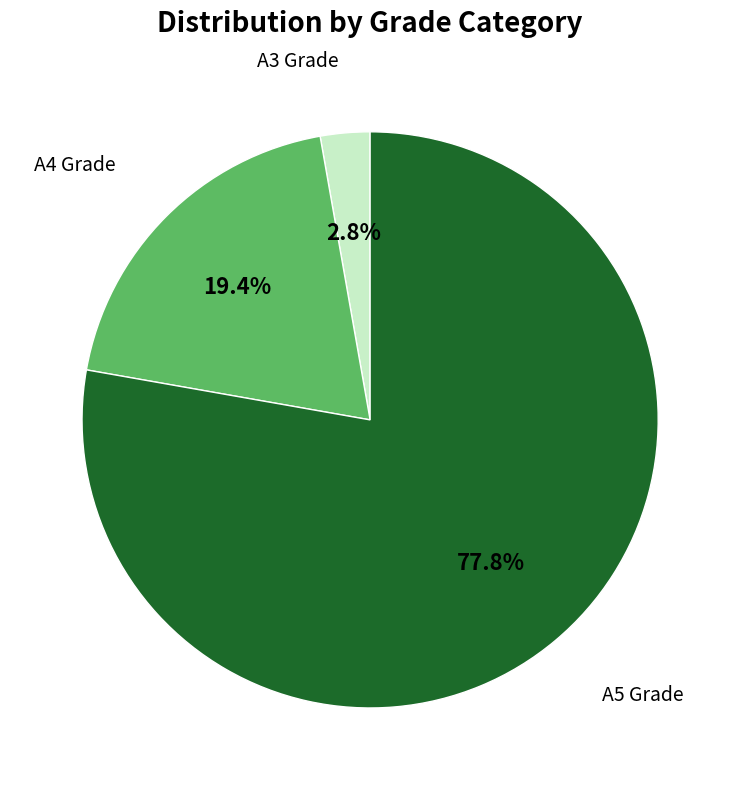

Between A5 Grade and A4 Grade, which is larger?

A5 Grade